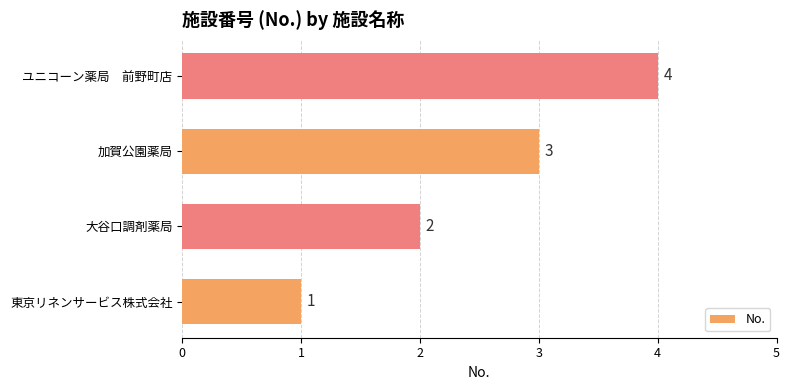

How many values are between 2 and 4?

3